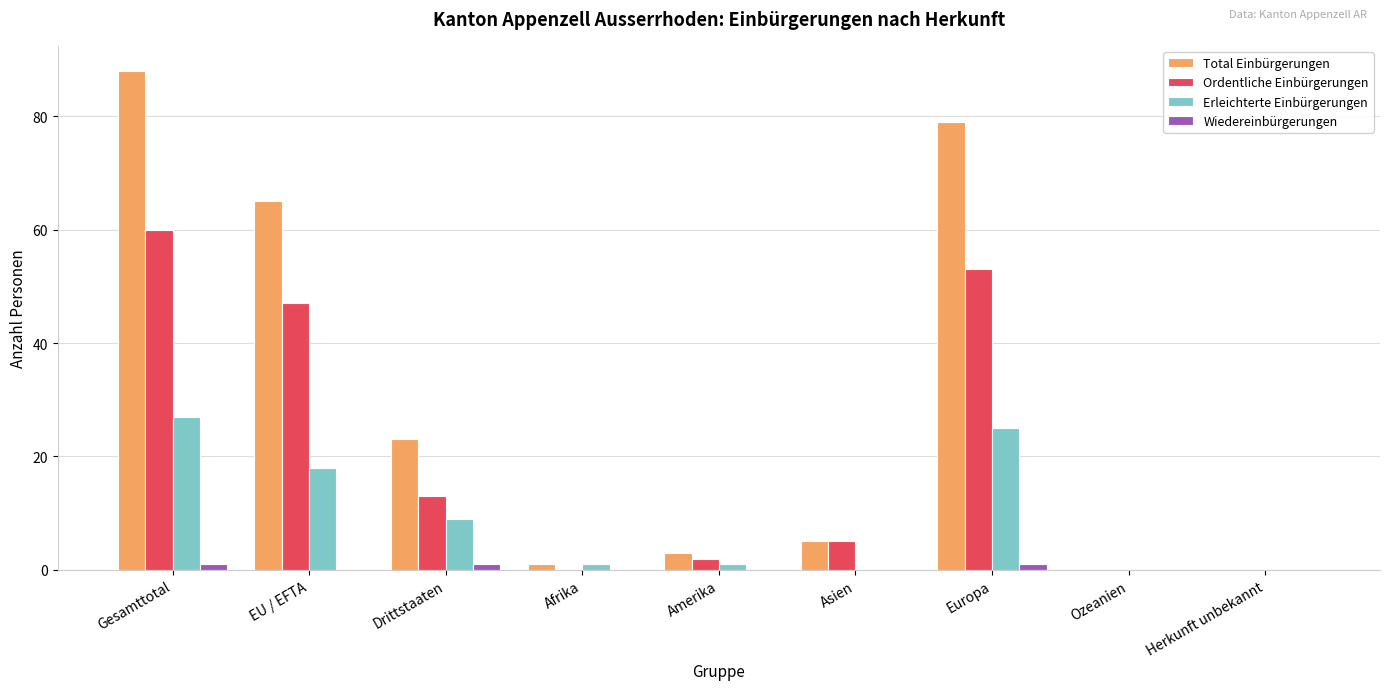

What is the sum of all Wiedereinbürgerungen values?

3